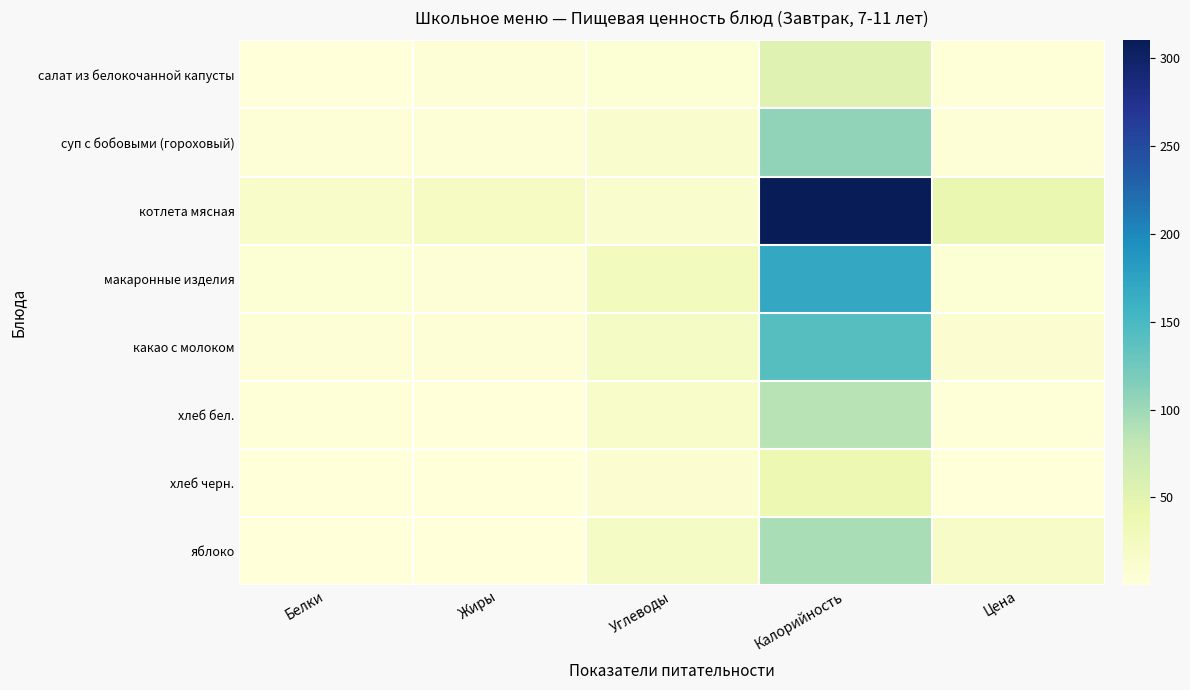

At how many categories does at least one series exceed 234?

1